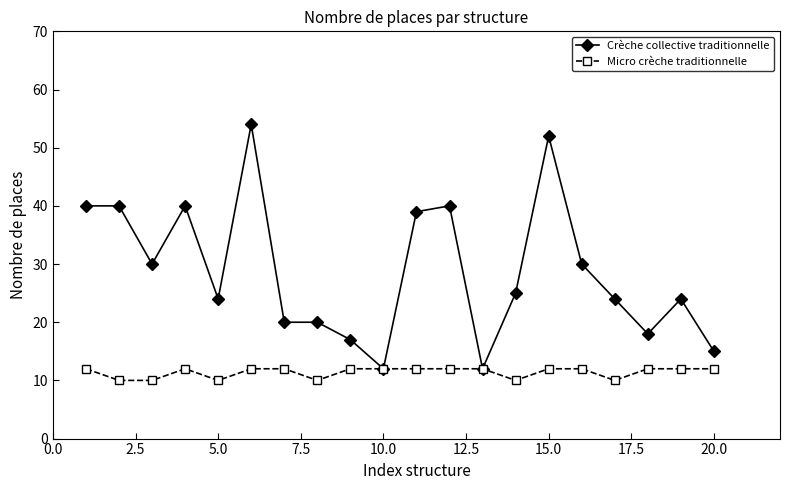

What is the value of the Crèche collective traditionnelle point at the 13th from the left?

12